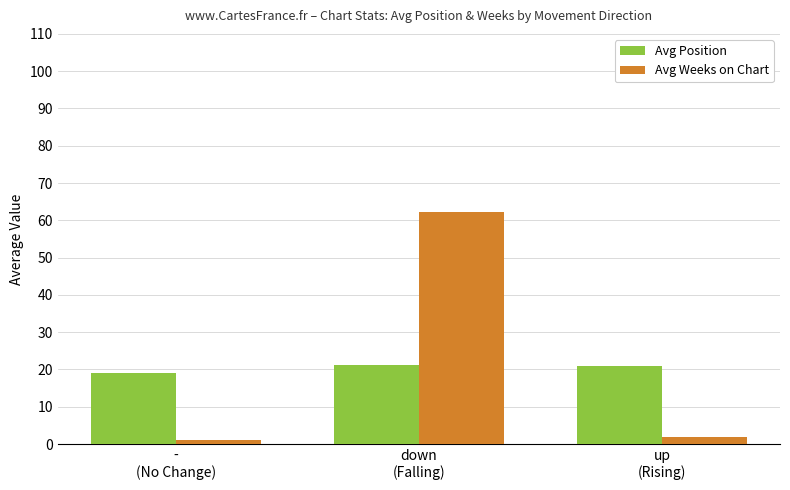

At up
(Rising), list the series in order from largest to smallest.

Avg Position, Avg Weeks on Chart